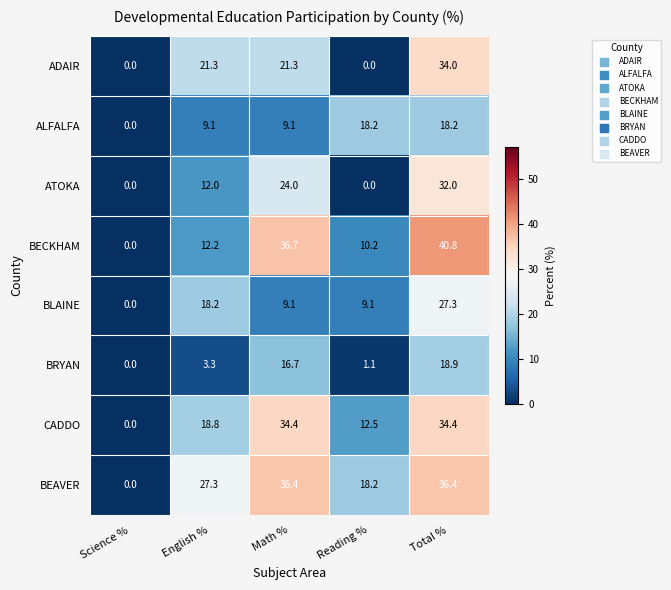

Which series has the largest range (max minus min)?

BECKHAM